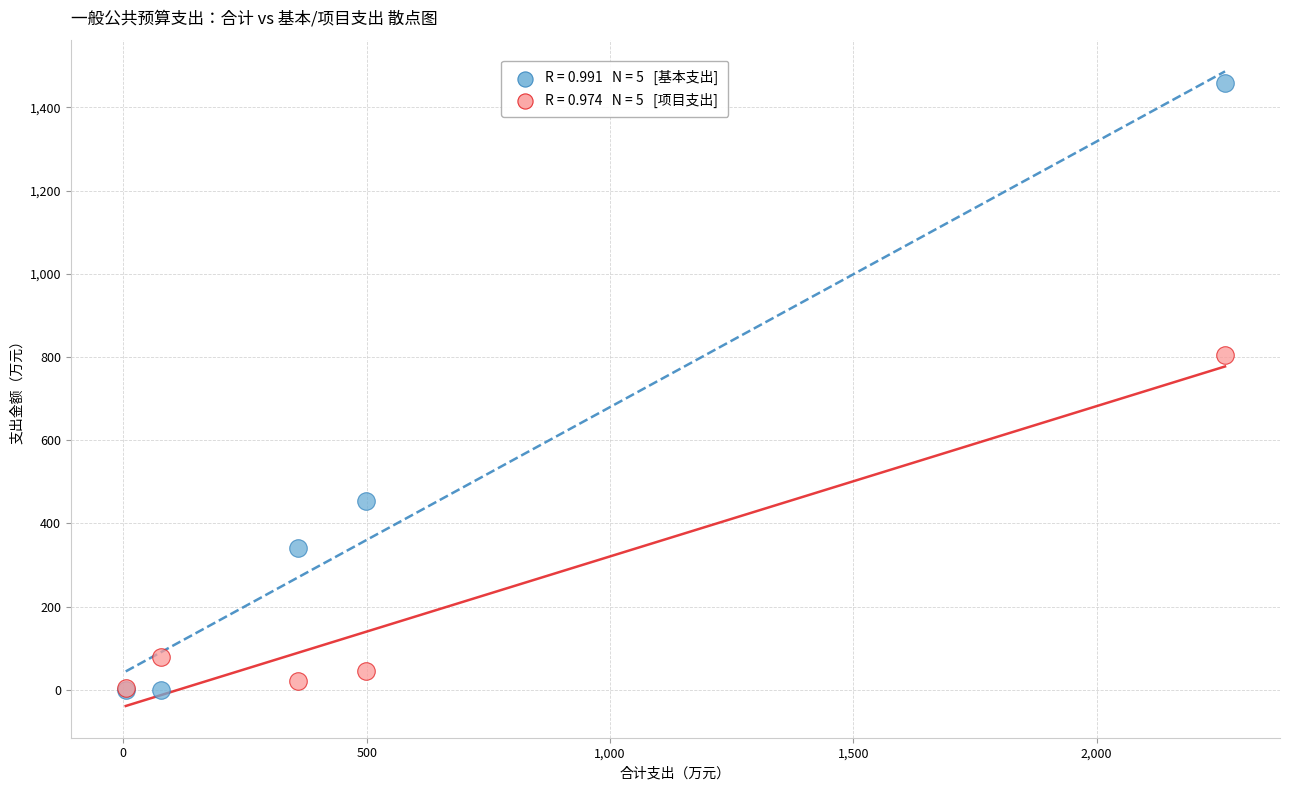

Across all series, what Y value is closest to 729?

805.7